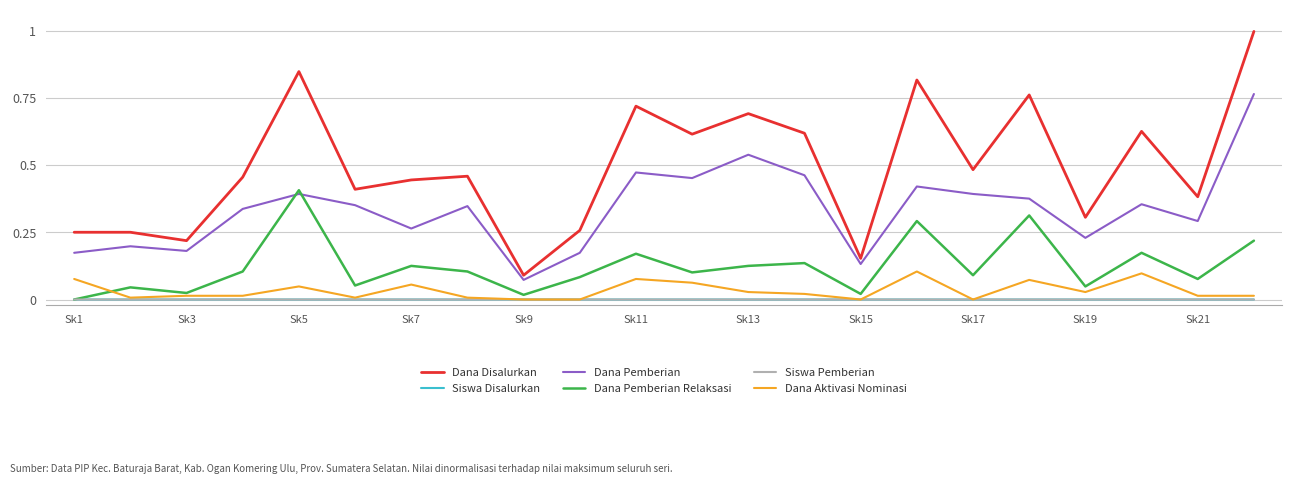

Which series has the largest total across all categories?

Dana Disalurkan